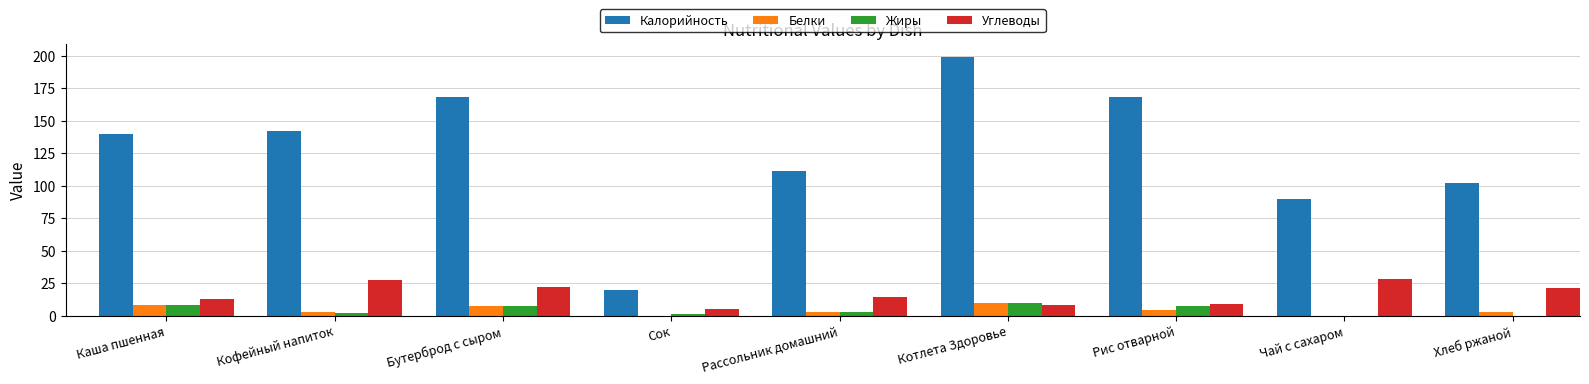

Is the value of Калорийность at Котлета Здоровье greater than the value of Жиры at Рассольник домашний?

Yes